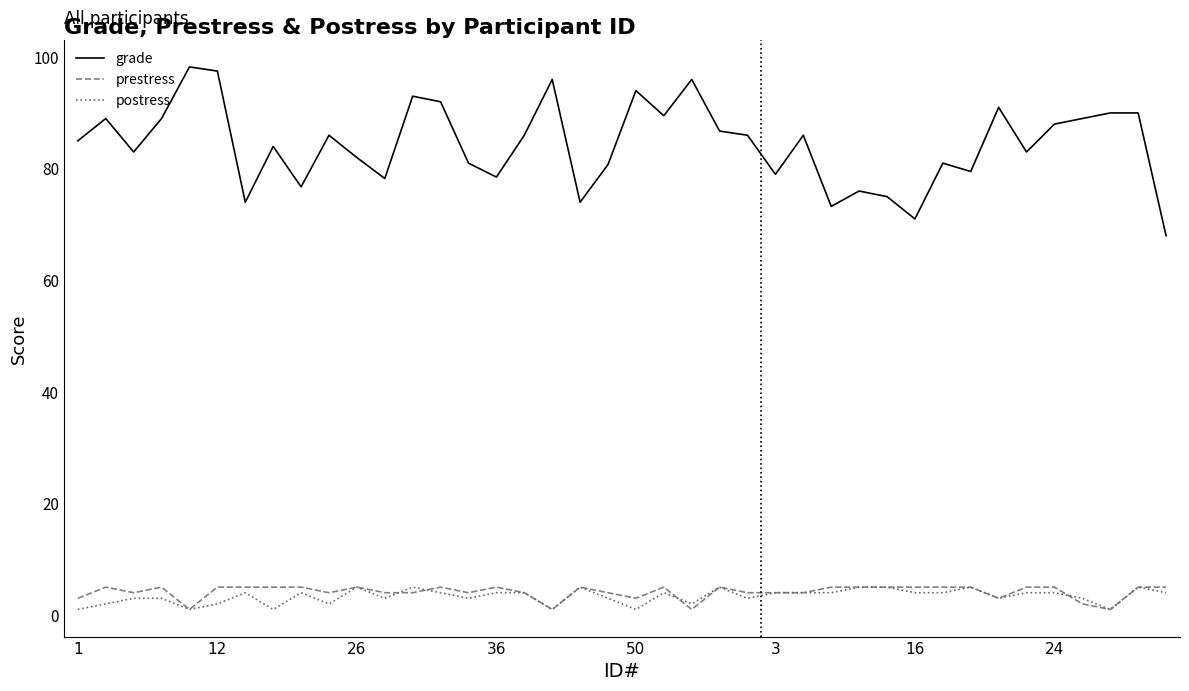

Which series has the widest spread of values?

grade